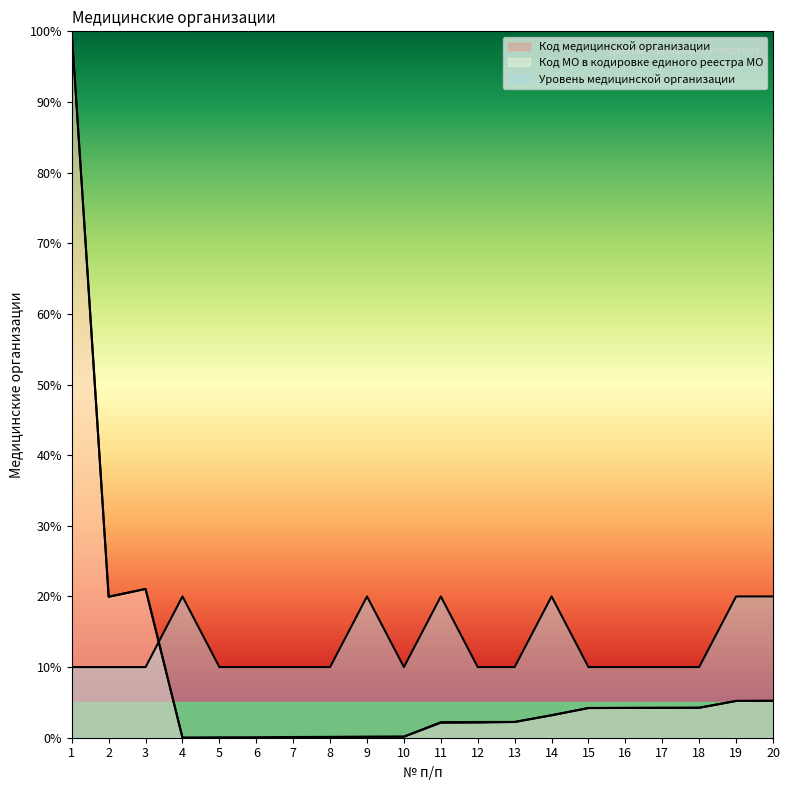

At which category does Код МО в кодировке единого реестра МО reach its first local valley?

2